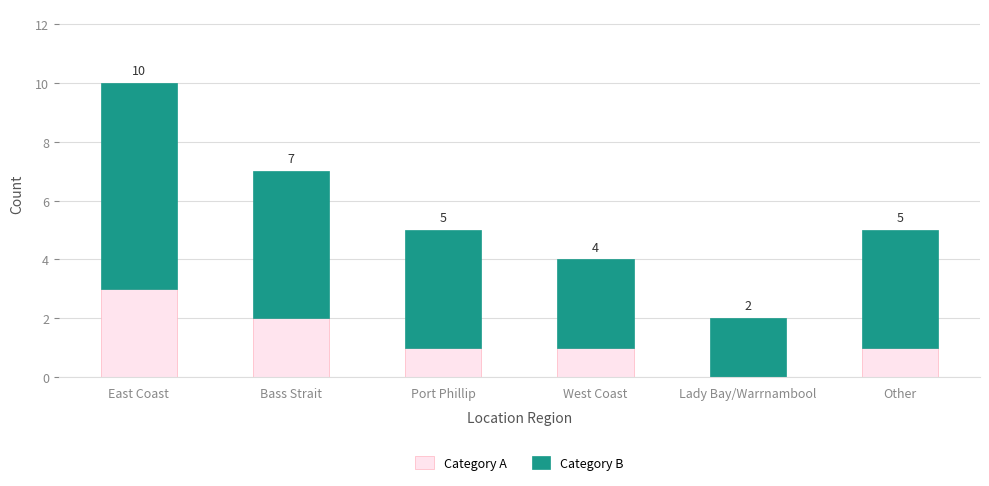

What is the total value across all series at West Coast?

4